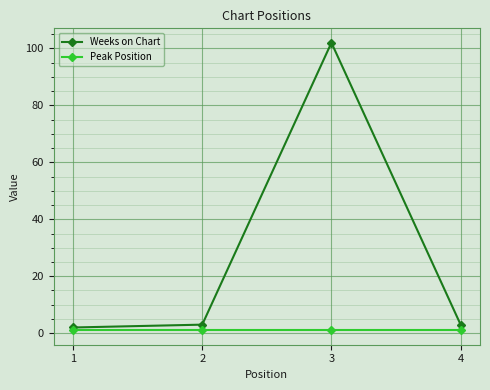

True or false: Weeks on Chart and Peak Position intersect in this chart.

False